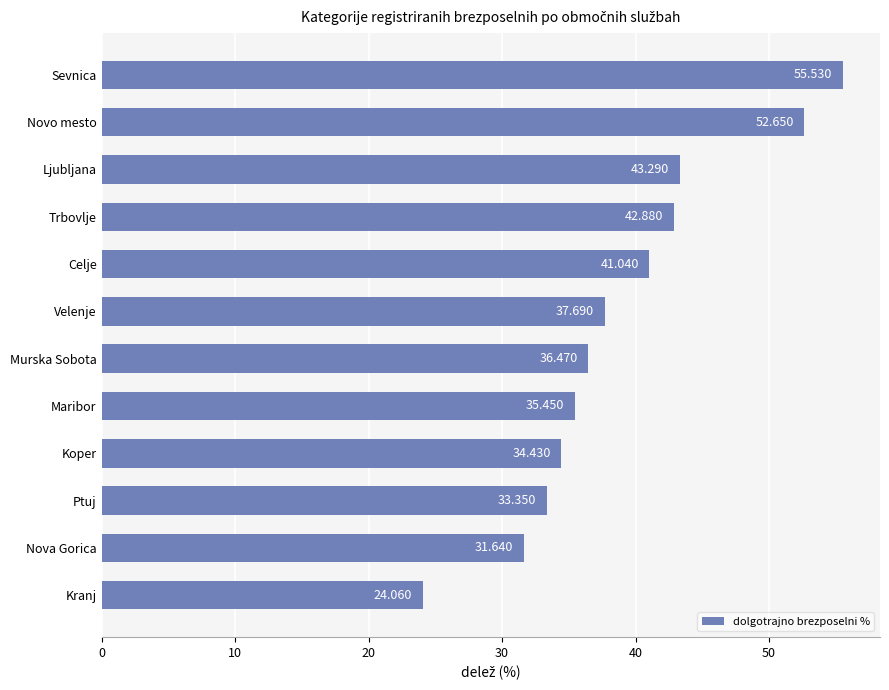

Which has a higher value, Trbovlje or Velenje?

Trbovlje